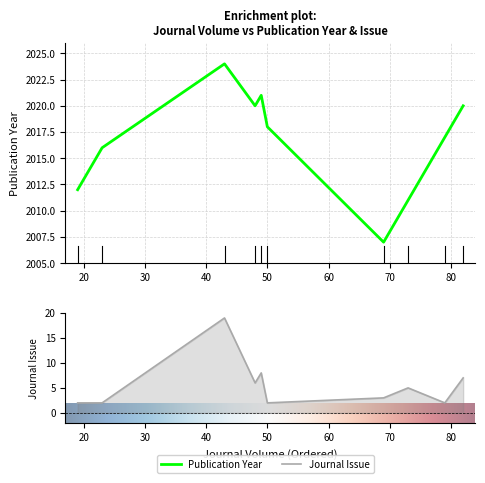

Which series has the largest range (max minus min)?

Publication Year